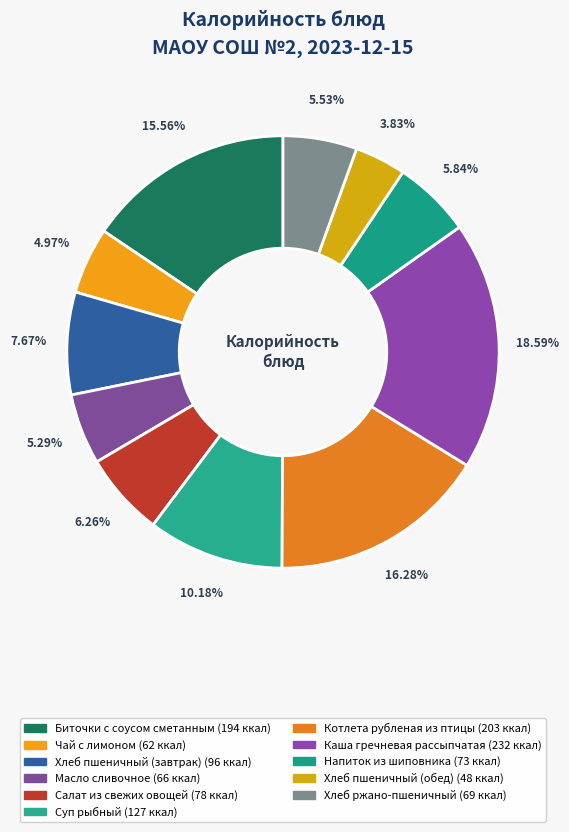

Combined, do Салат из свежих овощей and Масло сливочное account for over 50%?

No